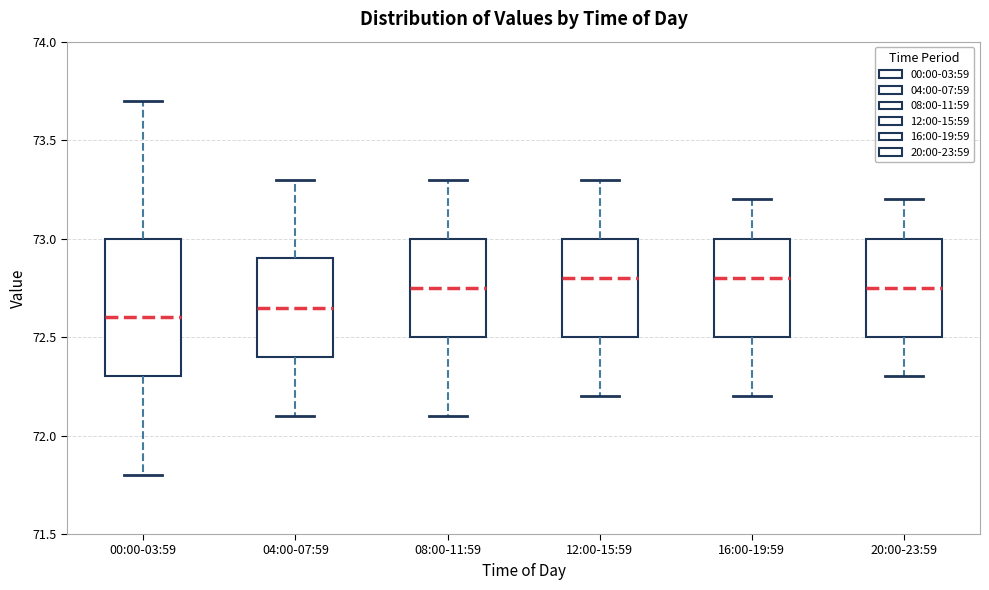

Which box's median line is the lowest?

00:00-03:59